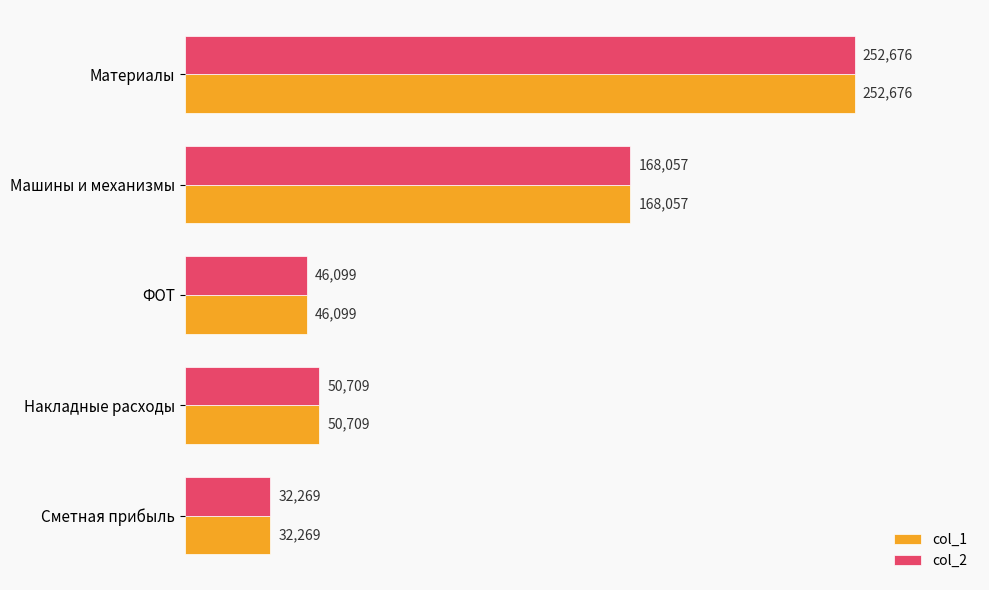

List the labels in order of col_2 value, largest first.

Материалы, Машины и механизмы, Накладные расходы, ФОТ, Сметная прибыль